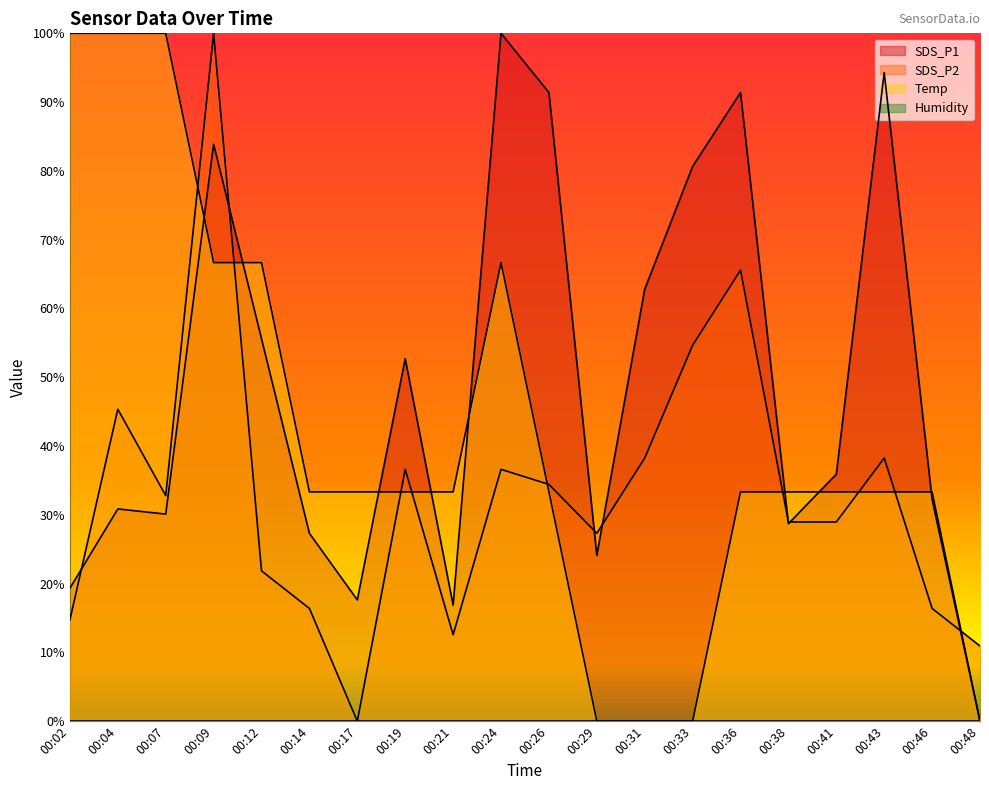

What is the highest value of the SDS_P2 series?

100.0